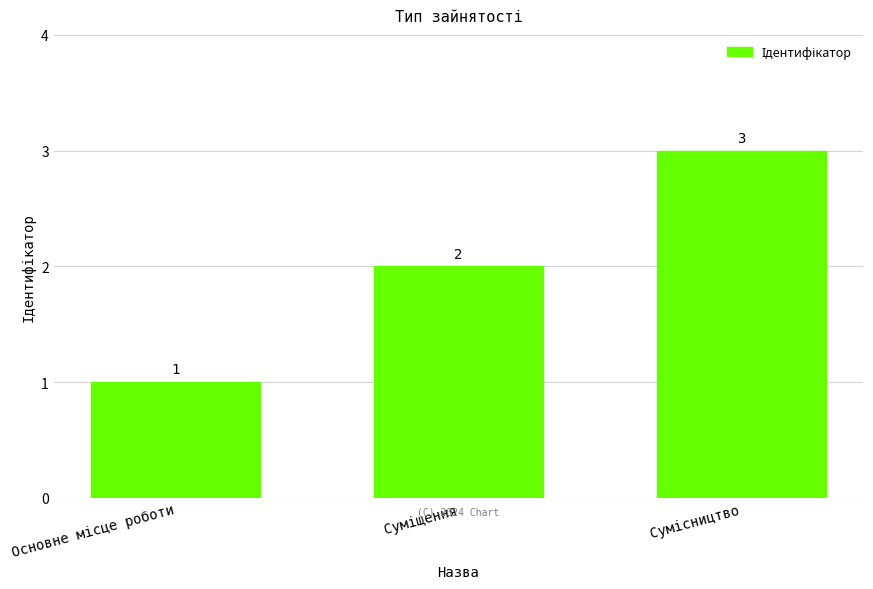

Reading left to right, list all the values displayed in this chart.

1	2	3